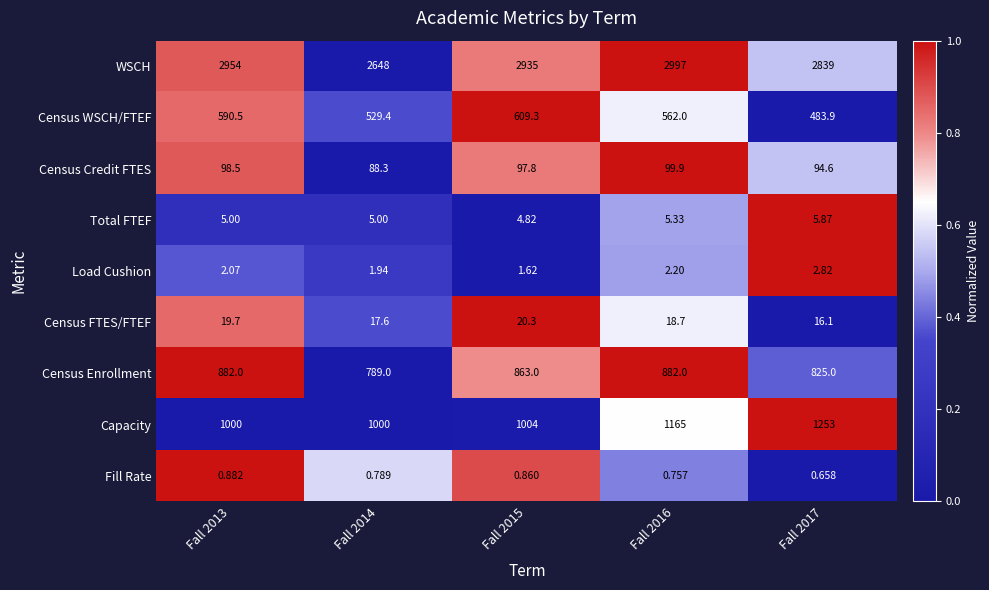

Rank the series by their maximum value, from highest to lowest.

WSCH, Capacity, Census Enrollment, Census WSCH/FTEF, Census Credit FTES, Census FTES/FTEF, Total FTEF, Load Cushion, Fill Rate